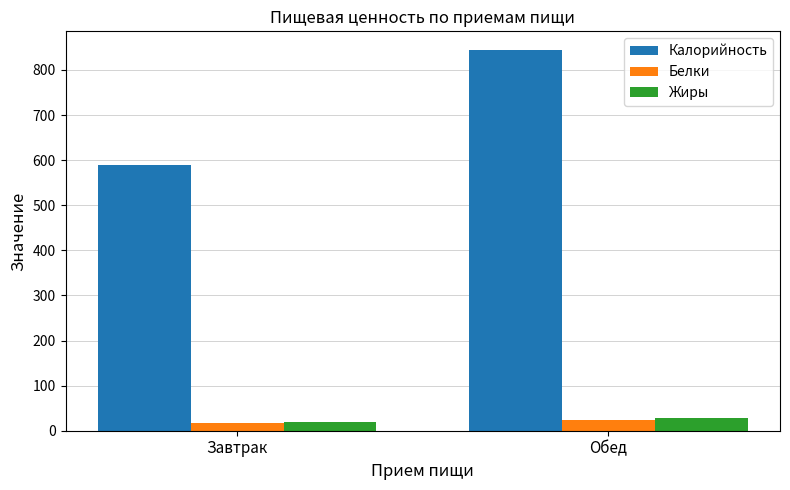

Does the chart contain stacked bars?

No